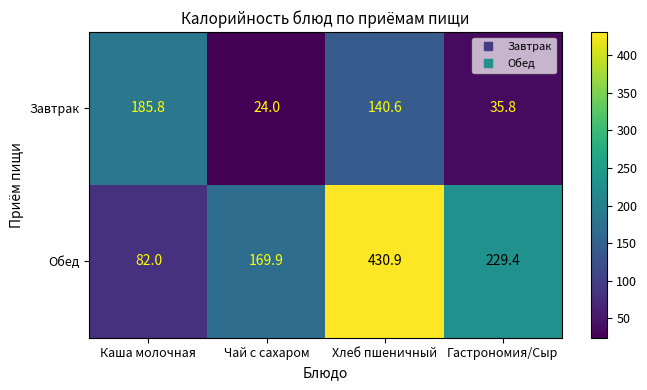

List the series in order of their peak value, highest first.

Обед, Завтрак